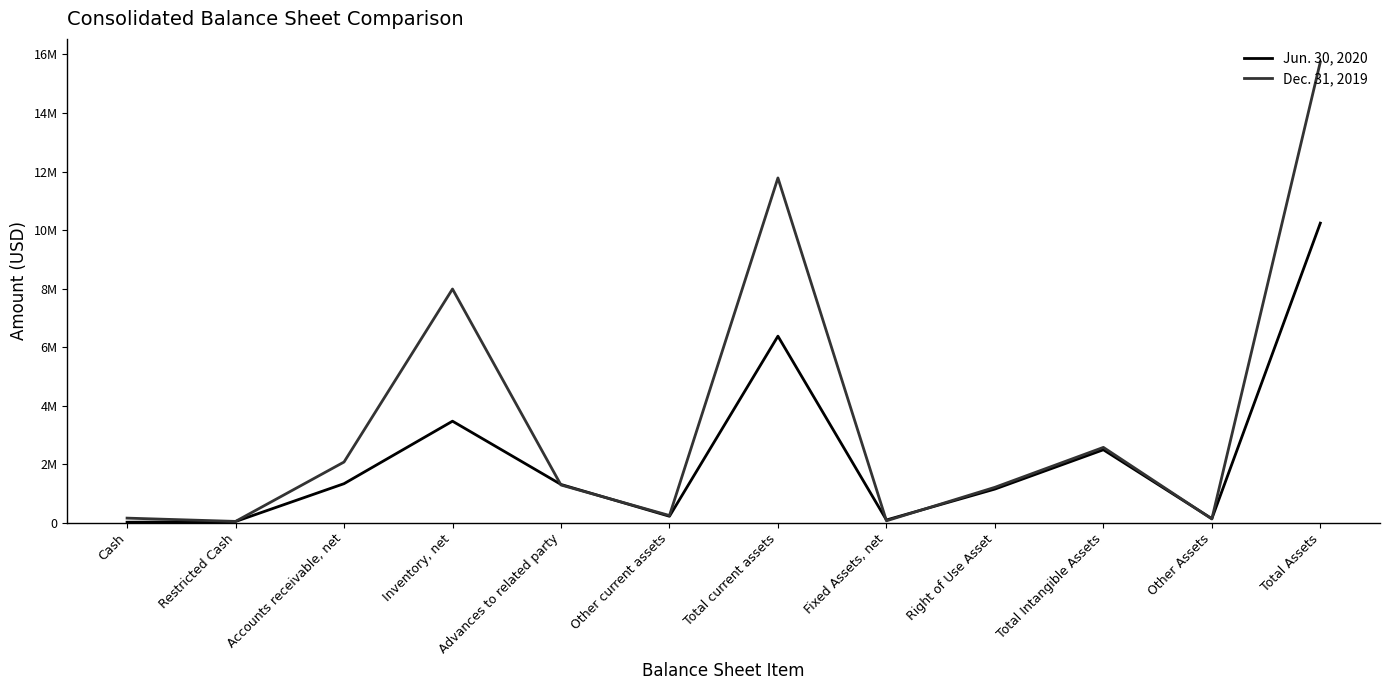

How many intersections are there between Dec. 31, 2019 and Jun. 30, 2020?

6